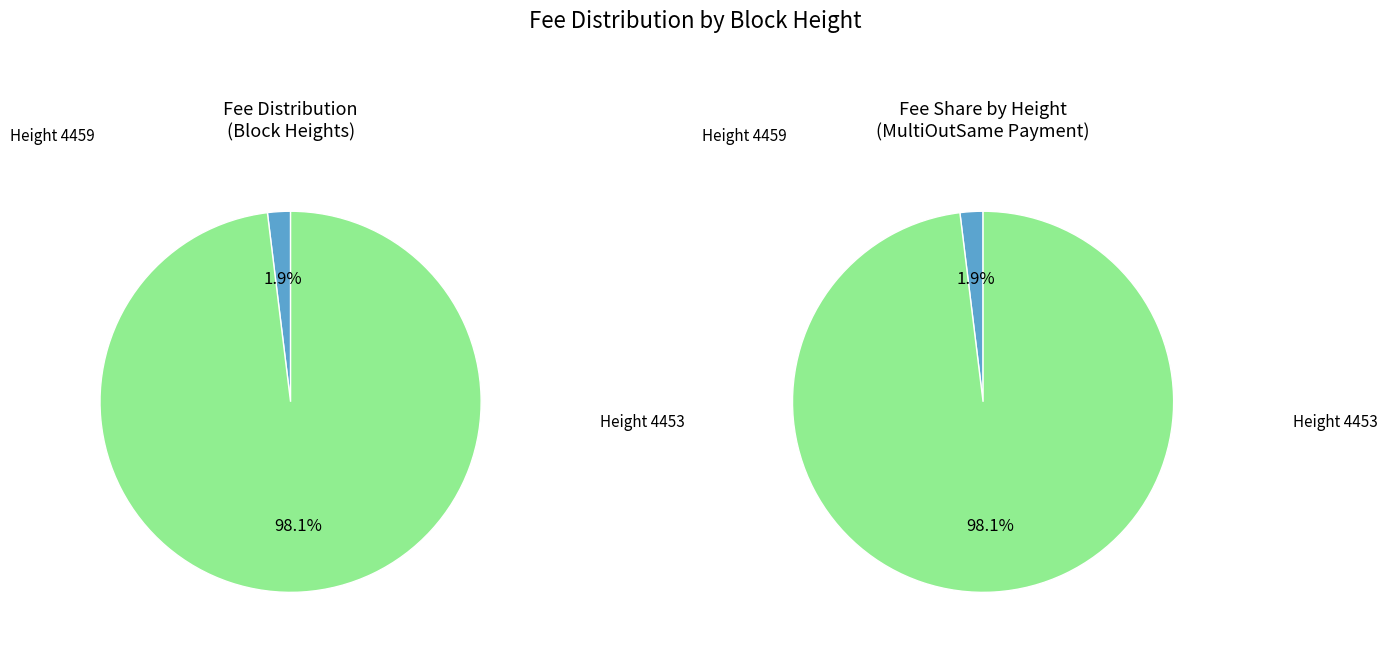

How much of the chart is everything except 4453?

1.9%